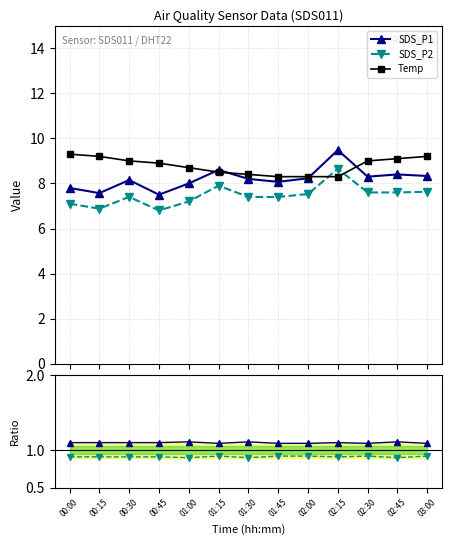

Where is the first local minimum for SDS_P1?

00:15